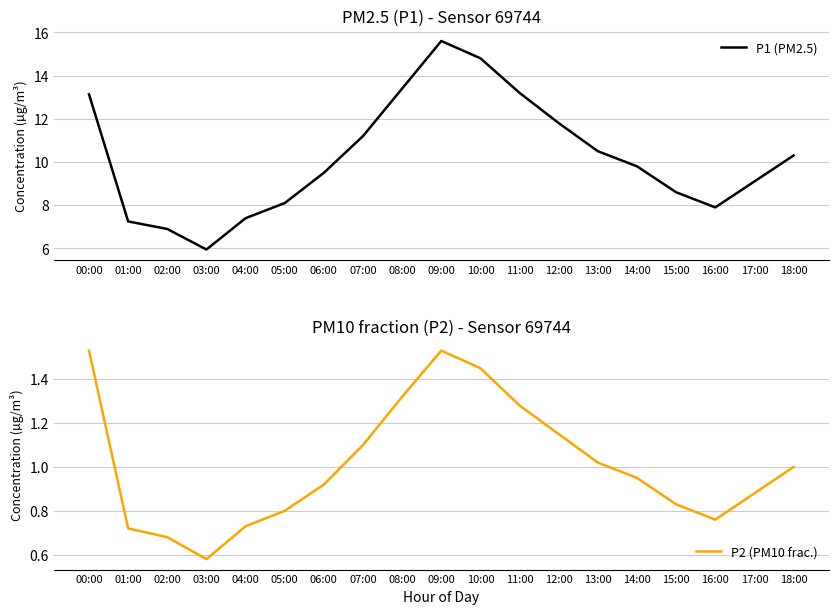

Read the P1 (PM2.5) value at 17:00.

9.1